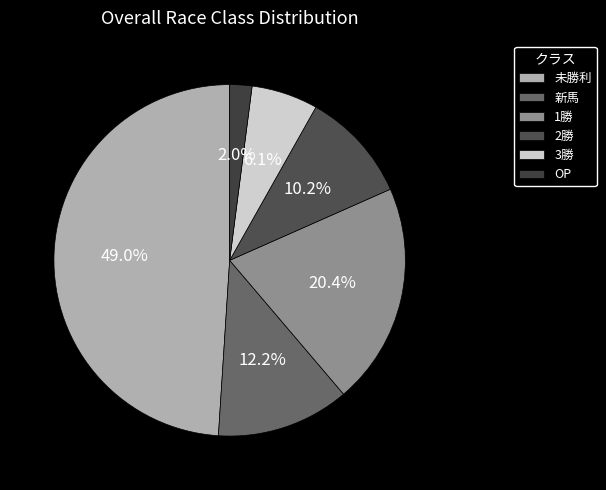

What percentage is the 3勝 slice, to the nearest percent?

6%